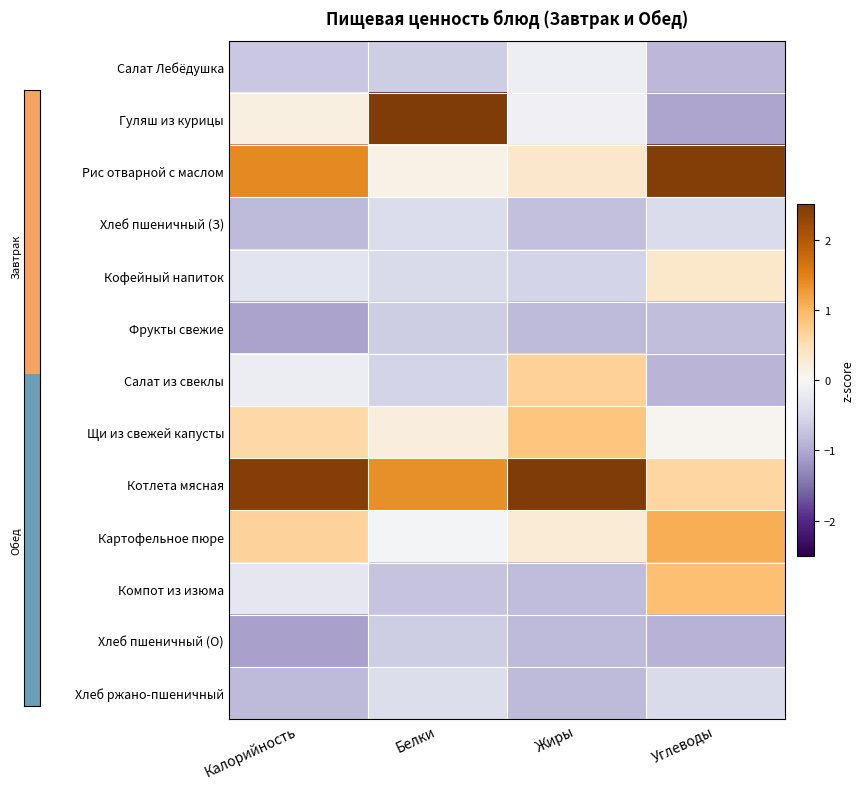

Reading left to right, what are all the values shown in this chart?

Салат Лебёдушка: Калорийность=-0.7	Белки=-0.6	Жиры=-0.2	Углеводы=-0.9
Гуляш из курицы: Калорийность=0.2	Белки=2.9	Жиры=-0.1	Углеводы=-1.1
Рис отварной с маслом: Калорийность=1.4	Белки=0.1	Жиры=0.3	Углеводы=2.5
Хлеб пшеничный (З): Калорийность=-0.8	Белки=-0.4	Жиры=-0.8	Углеводы=-0.5
Кофейный напиток: Калорийность=-0.3	Белки=-0.5	Жиры=-0.6	Углеводы=0.3
Фрукты свежие: Калорийность=-1.1	Белки=-0.6	Жиры=-0.8	Углеводы=-0.8
Салат из свеклы: Калорийность=-0.2	Белки=-0.6	Жиры=0.7	Углеводы=-0.9
Щи из свежей капусты: Калорийность=0.6	Белки=0.2	Жиры=0.8	Углеводы=0.0
Котлета мясная: Калорийность=2.4	Белки=1.4	Жиры=2.8	Углеводы=0.6
Картофельное пюре: Калорийность=0.7	Белки=-0.0	Жиры=0.3	Углеводы=1.1
Компот из изюма: Калорийность=-0.3	Белки=-0.7	Жиры=-0.8	Углеводы=0.9
Хлеб пшеничный (О): Калорийность=-1.1	Белки=-0.6	Жиры=-0.8	Углеводы=-0.9
Хлеб ржано-пшеничный: Калорийность=-0.8	Белки=-0.4	Жиры=-0.8	Углеводы=-0.5